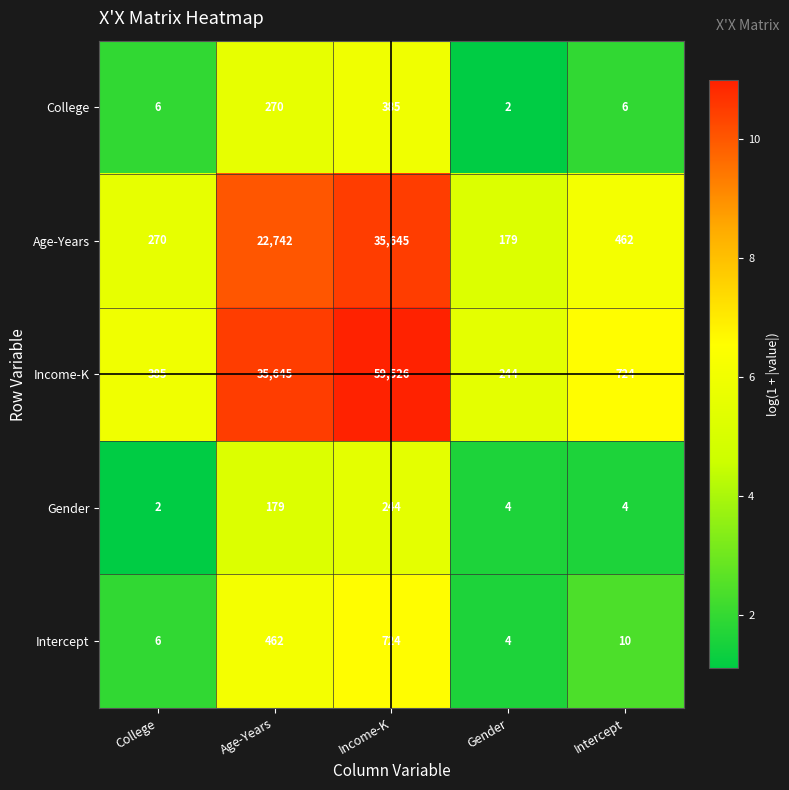

Reading left to right, what are all the values shown in this chart?

College: 6	270	385	2	6
Age-Years: 270	22742	35645	179	462
Income-K: 385	35645	59526	244	724
Gender: 2	179	244	4	4
Intercept: 6	462	724	4	10